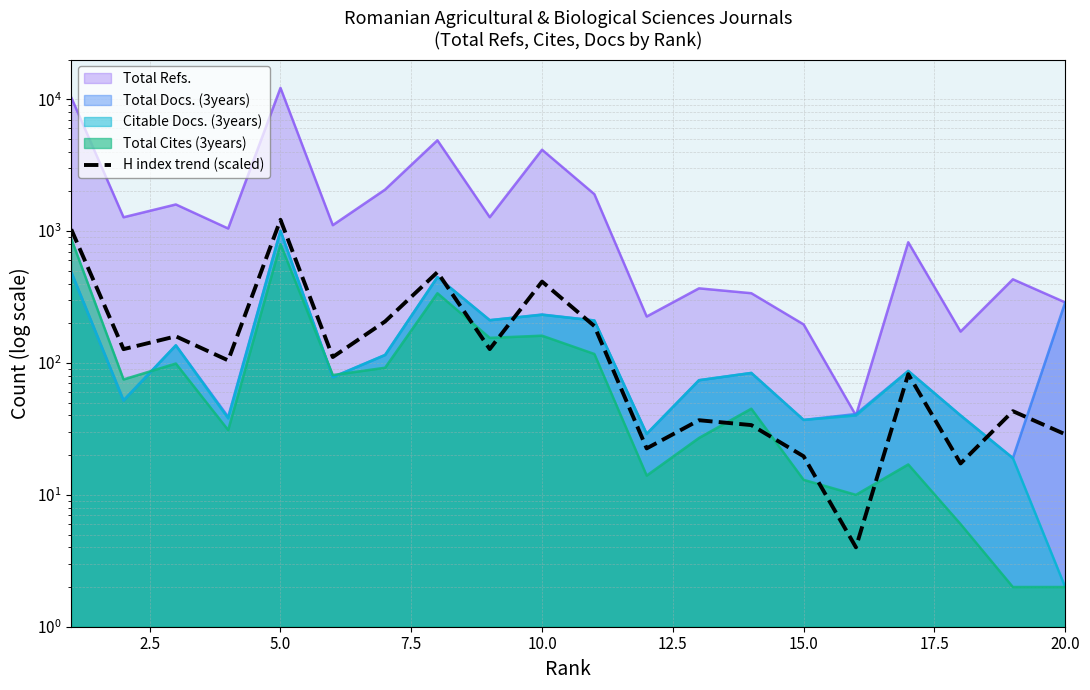

The value at 12.5 is 74.4. True or false?

False